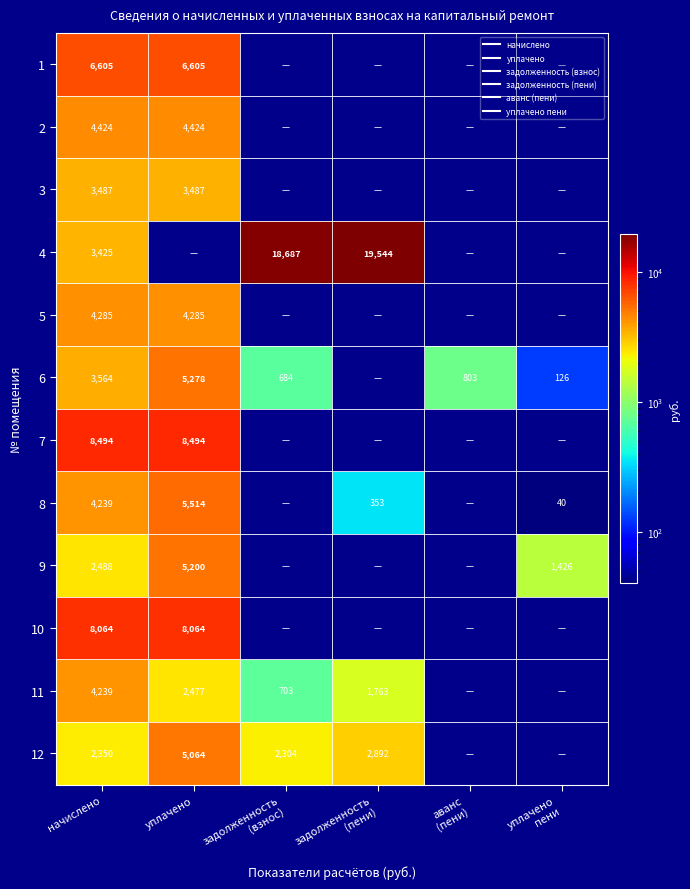

Count the number of categories in the chart.

6